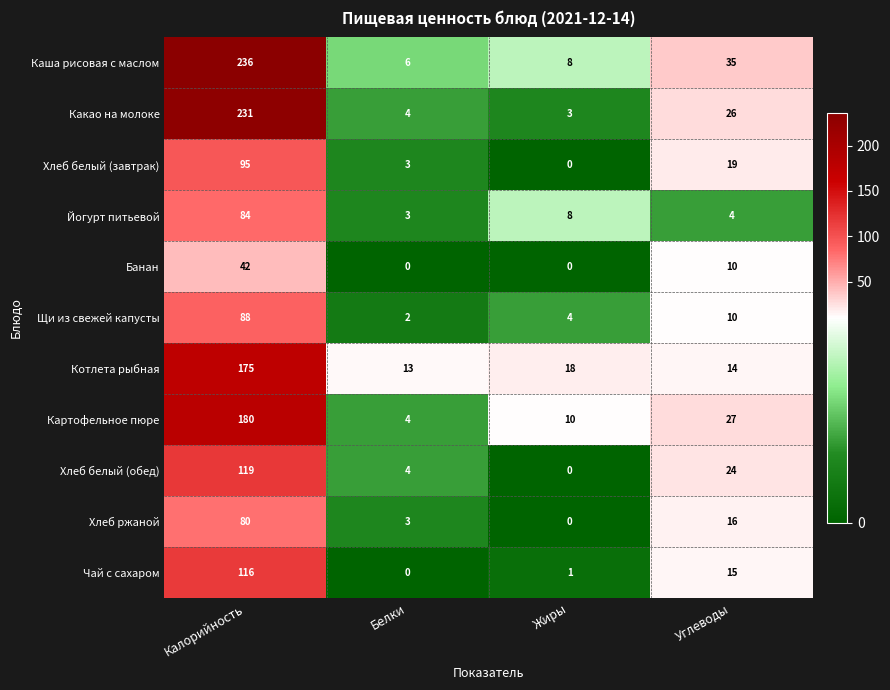

Count the number of data series in this chart.

11